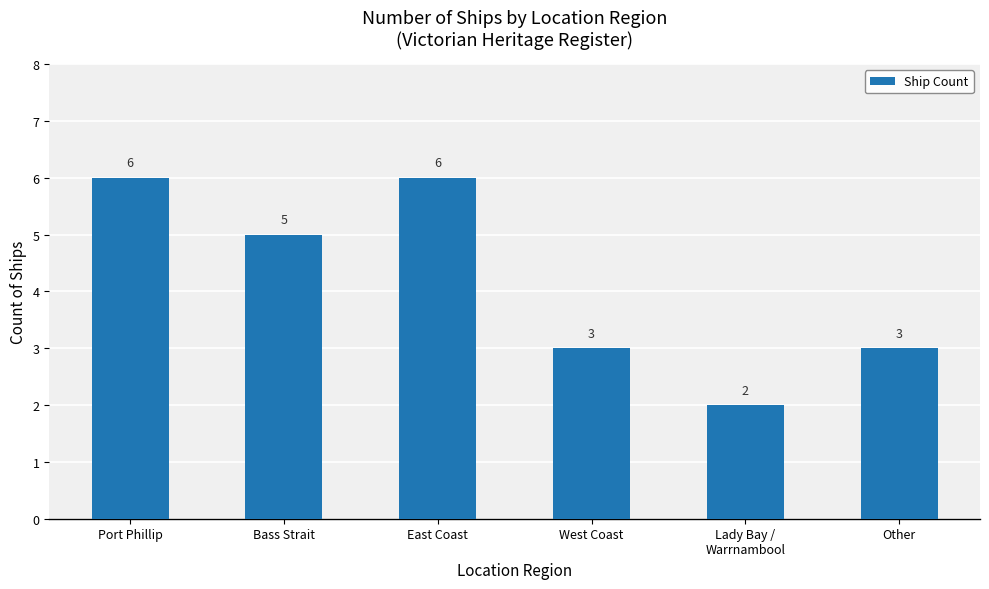

What is the greatest value displayed?

6